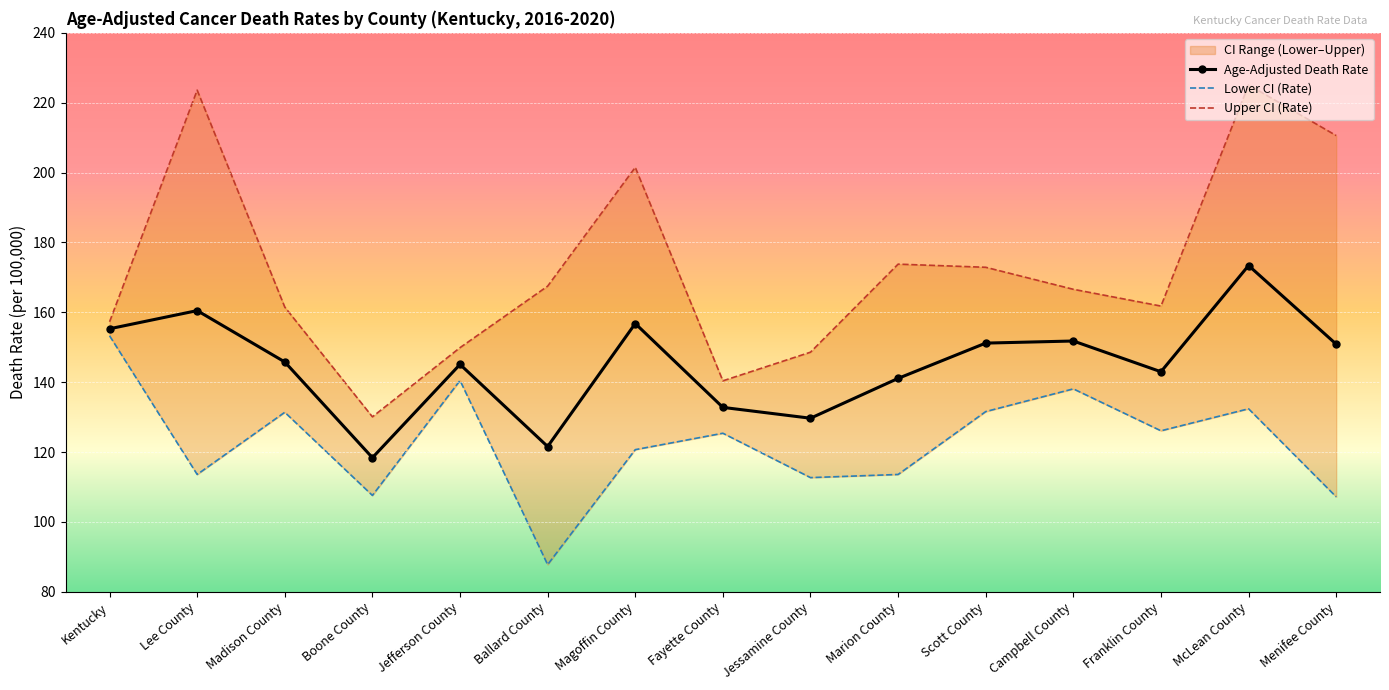

How many categories are shown in the chart?

15